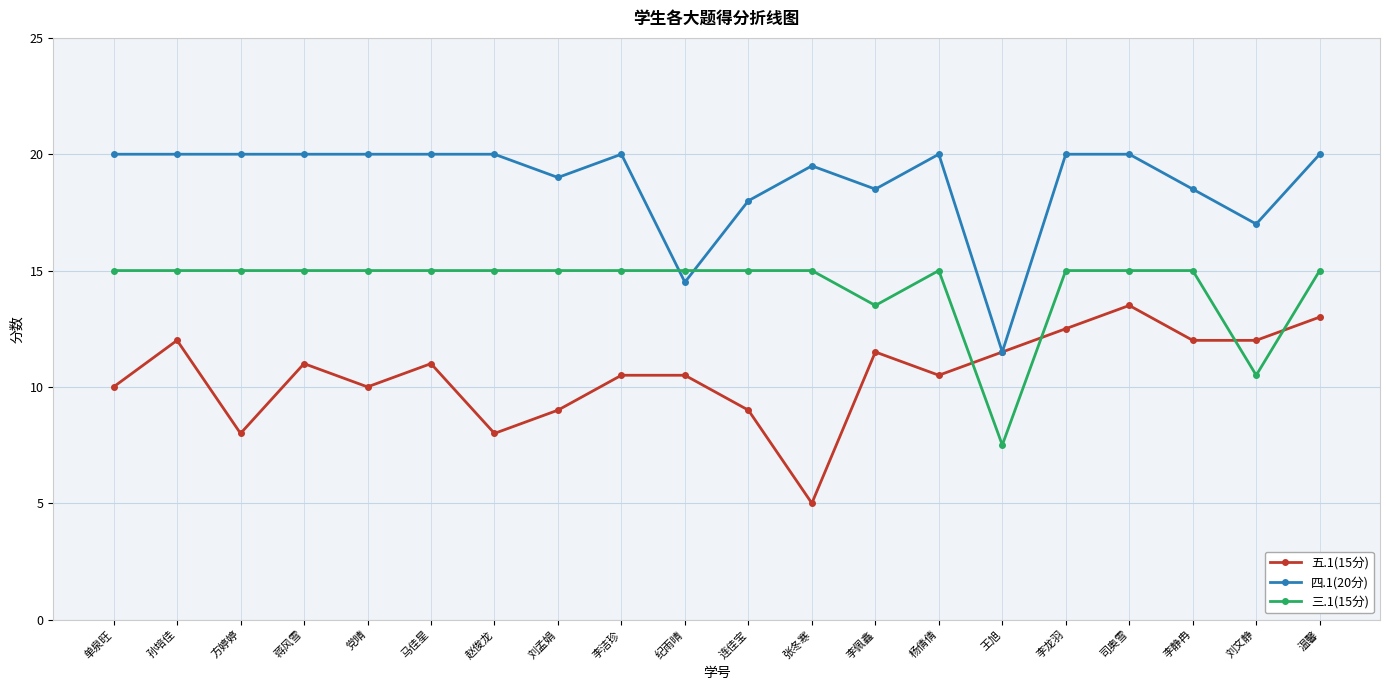

How many distinct data groups are displayed?

3